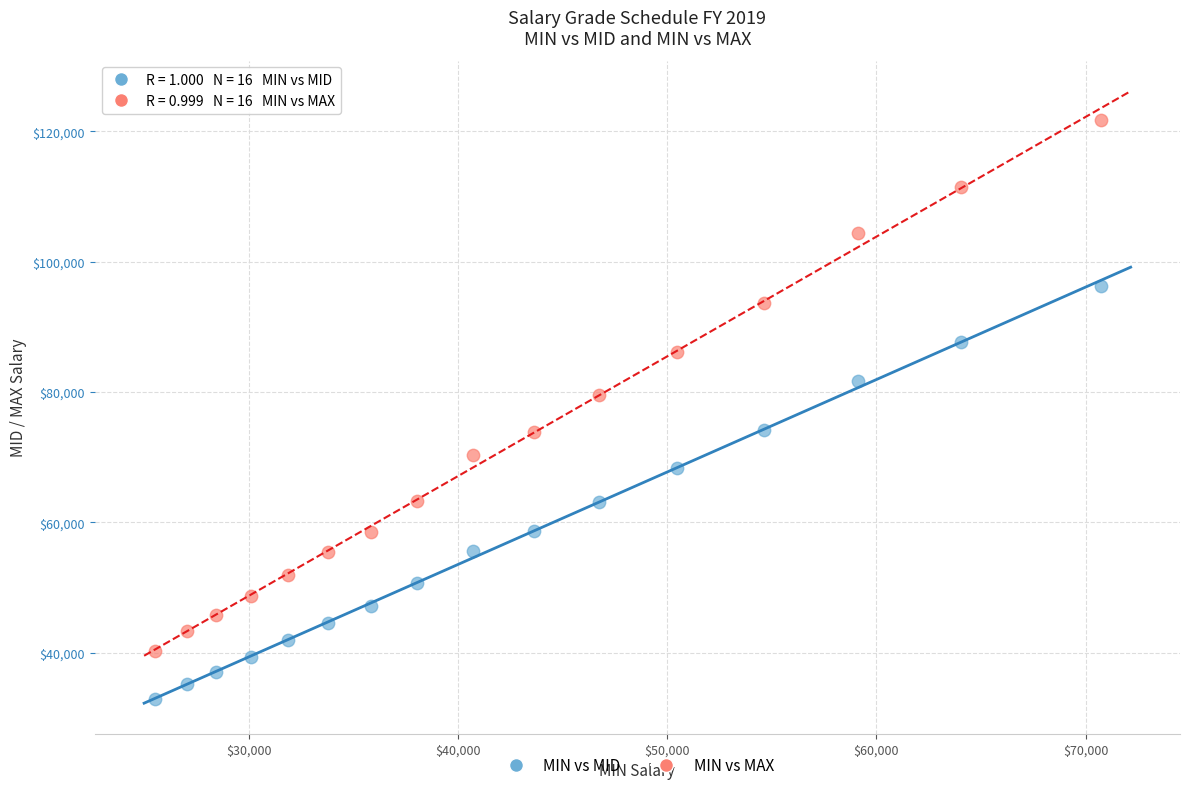

What is the X range (max minus min) for the scatter plot?

45246